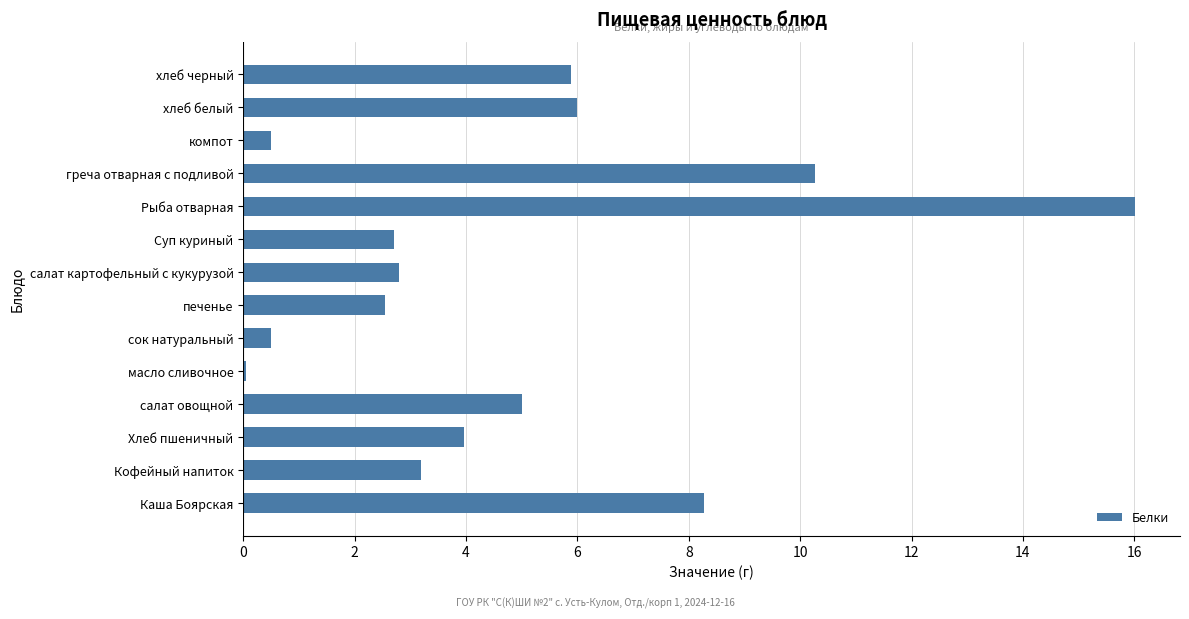

At which category does the chart reach its peak across all series?

Рыба отварная